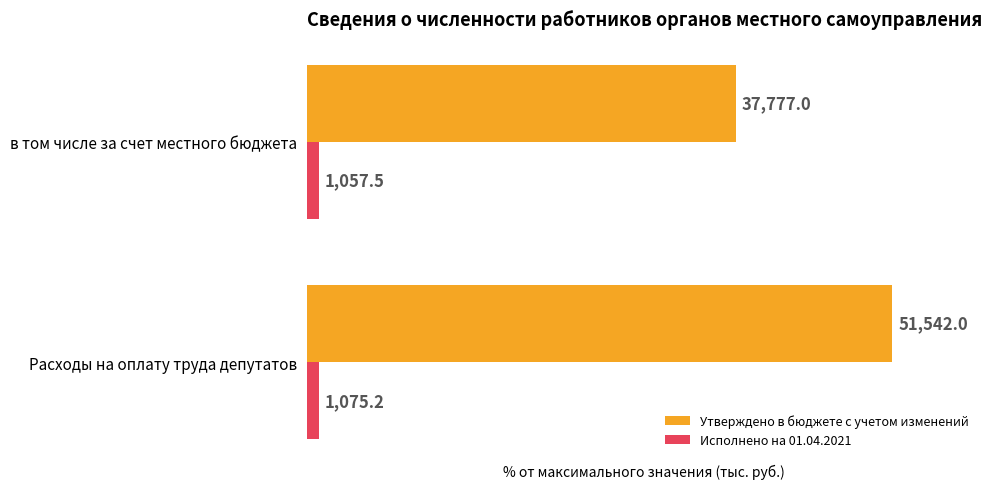

List the labels in order of Исполнено на 01.04.2021 value, largest first.

Расходы на оплату труда депутатов, в том числе за счет местного бюджета